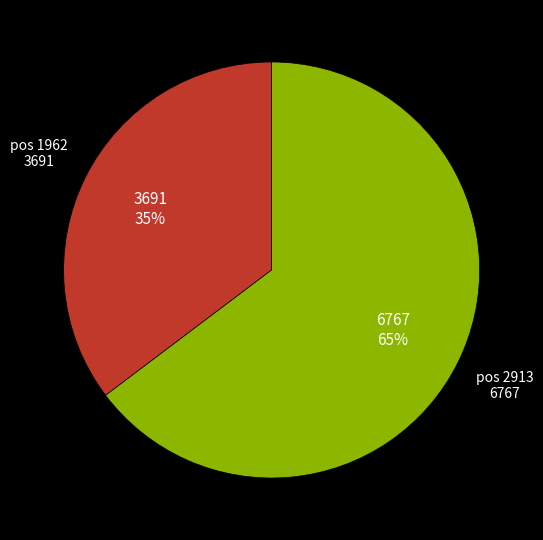

Does any single category account for the majority?

Yes